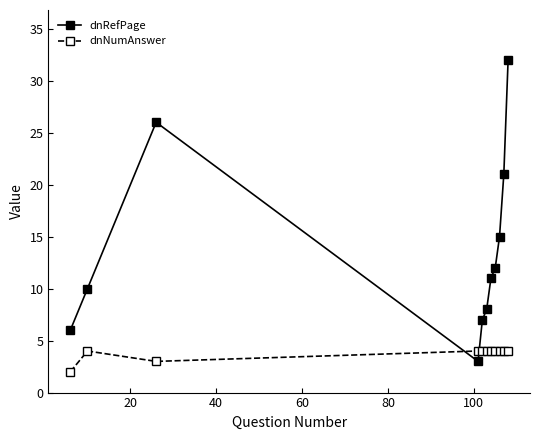

What is the highest value of the dnRefPage series?

32